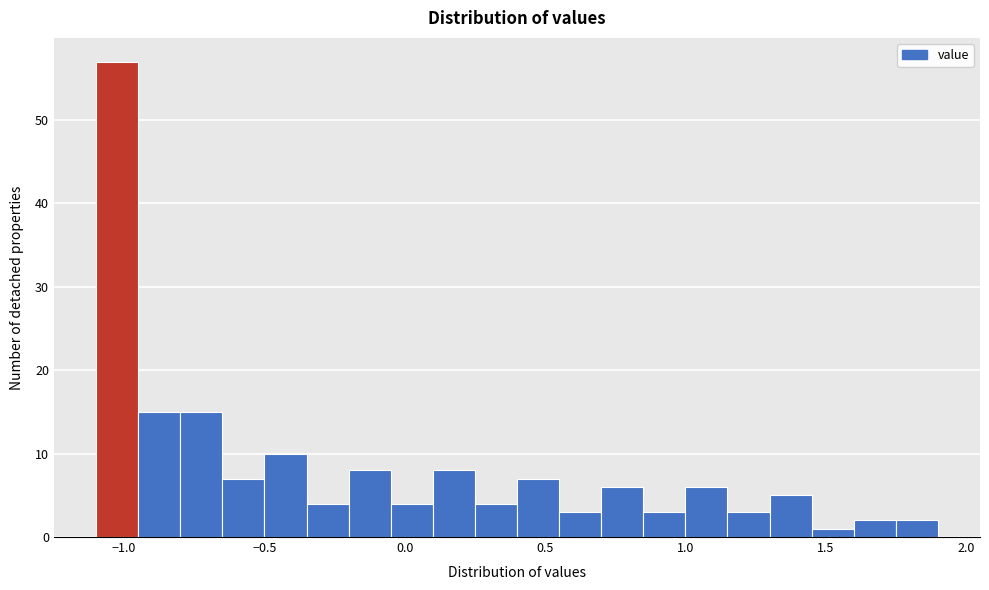

Around what value on the x-axis is the tallest bar? Give the approximate position of its centre, as read against the axis.

-1.00